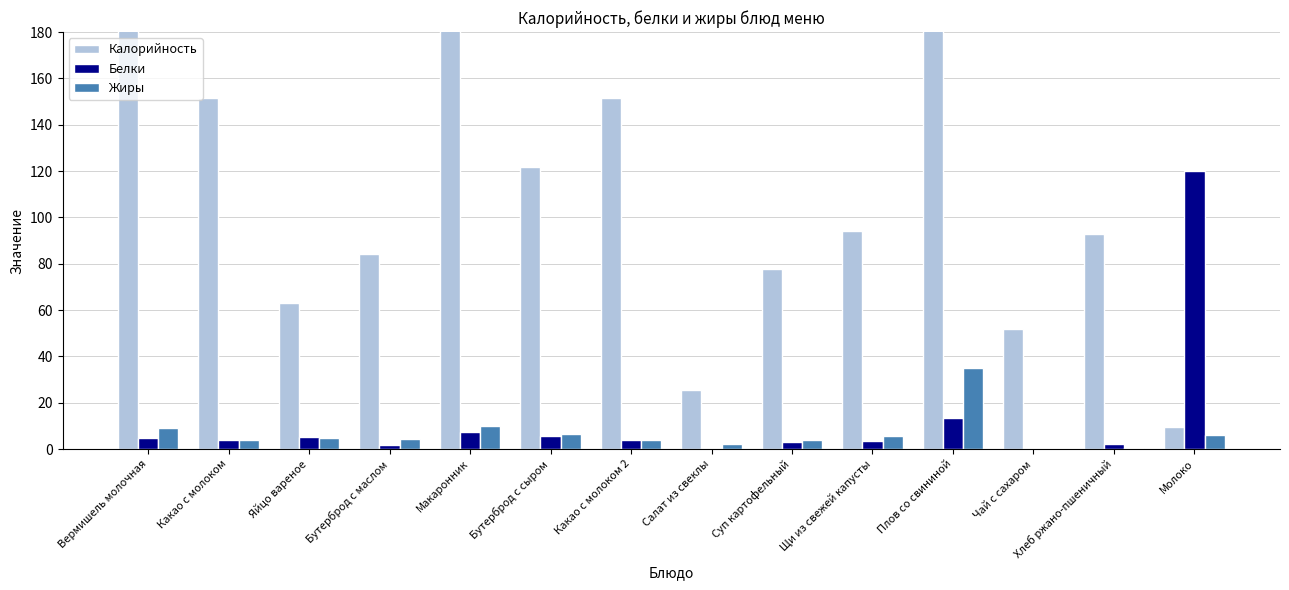

How many values in the Белки series are below 3?

5